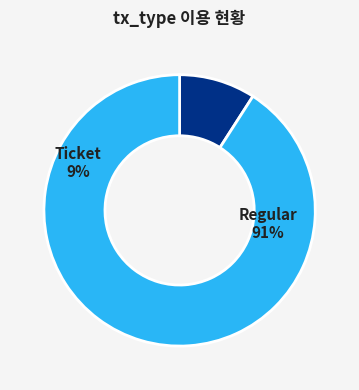

Is tx_type: Ticket (io_index=0) the majority of the pie?

No